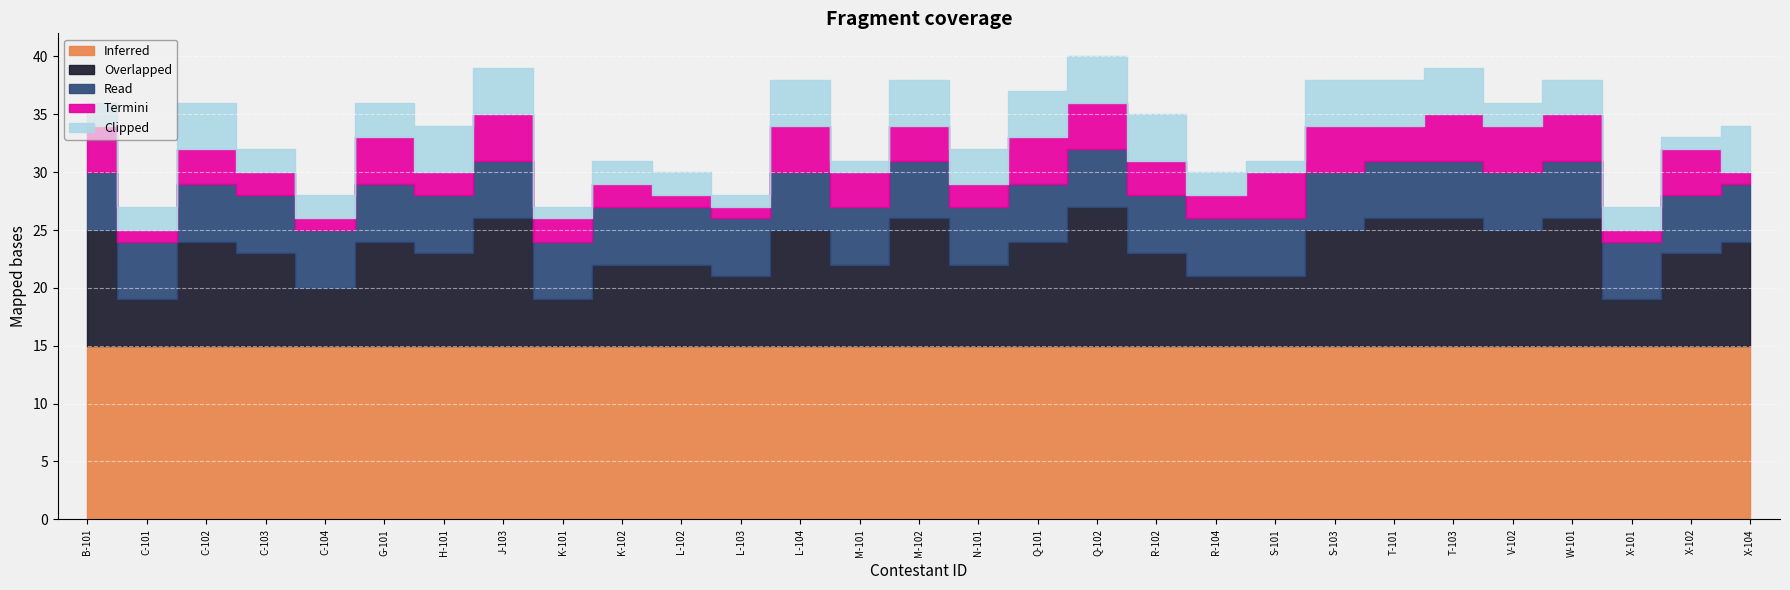

What is the value of the Clipped point at the 2nd from the left?

2